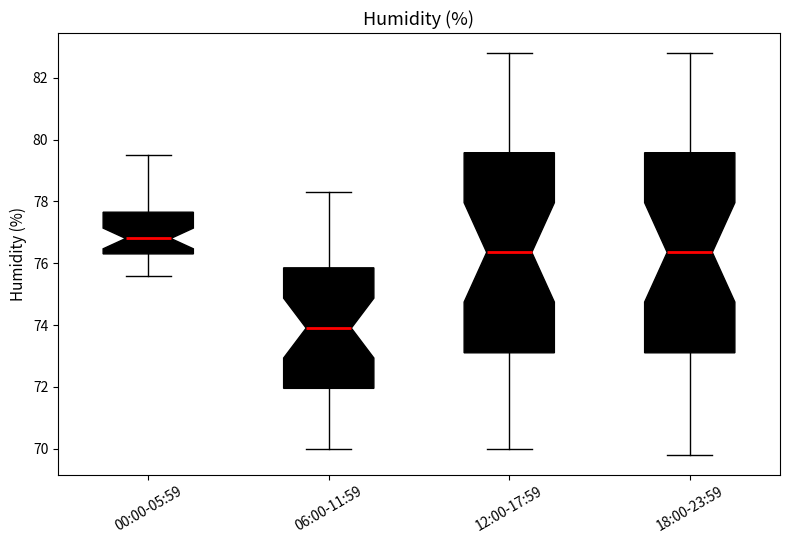

Which box's median line is the lowest?

06:00-11:59